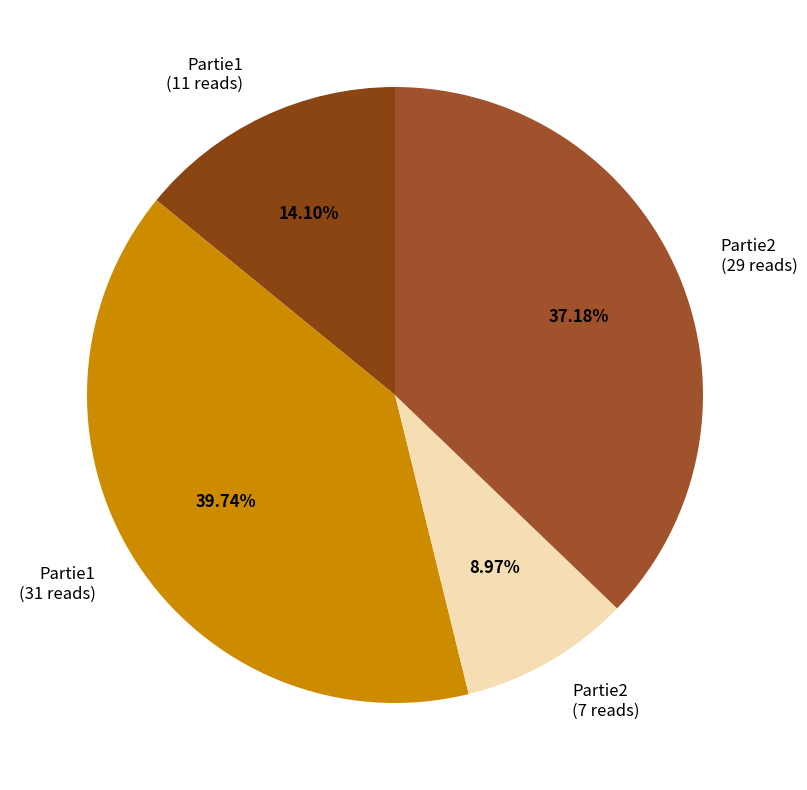

Does Partie1 (31 reads) represent more than half of the total?

No